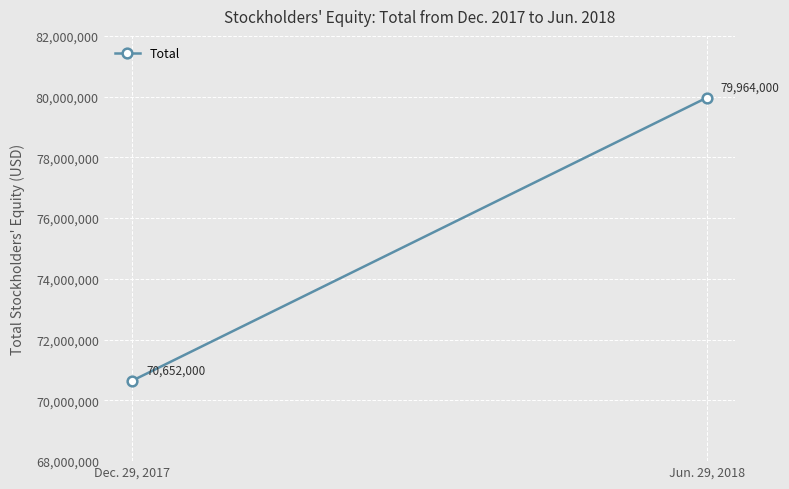

Approximately how many times larger is the value at Dec. 29, 2017 compared to Jun. 29, 2018?

0.9